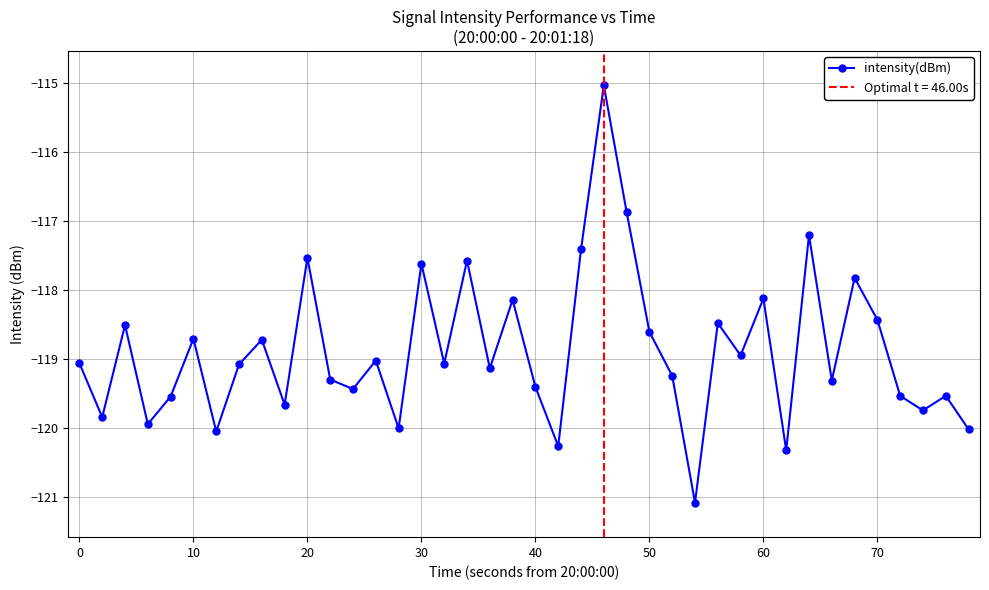

In intensity(dBm), how many points are lower than both neighbors (excluding endpoints)?

14